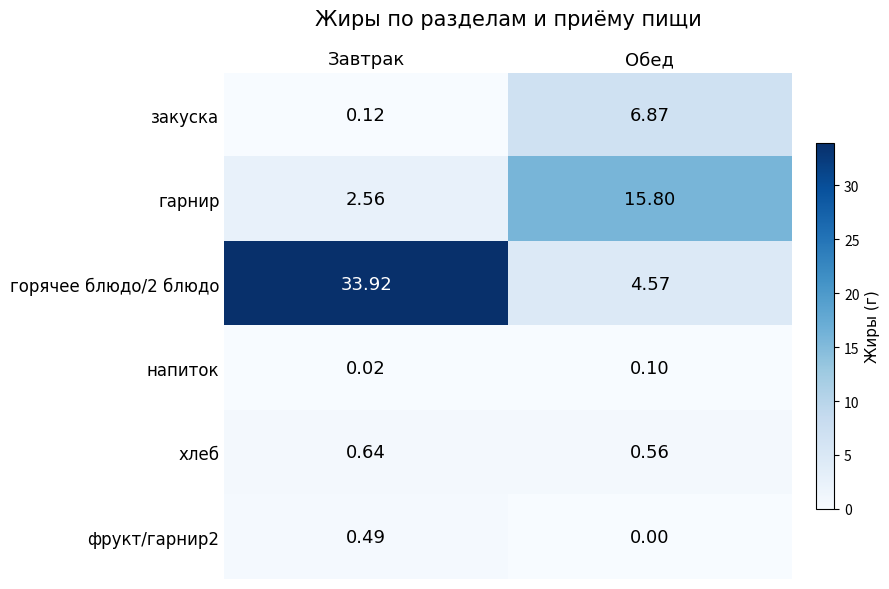

Rank the categories by хлеб value from highest to lowest.

Завтрак, Обед